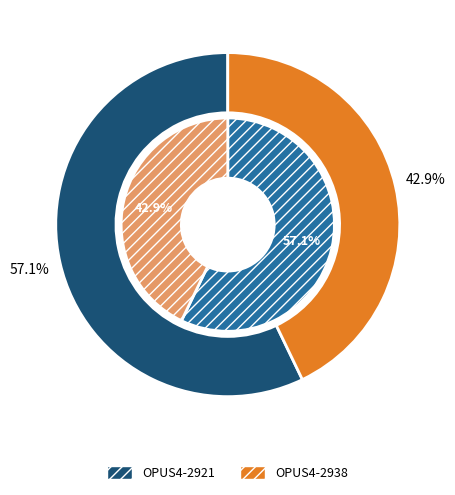

Rank the categories by value from lowest to highest.

OPUS4-2938, OPUS4-2921